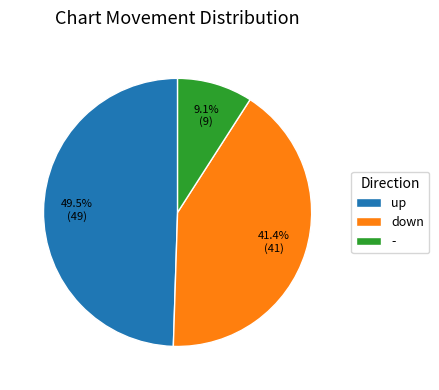

Combined, do down and - account for over 50%?

Yes